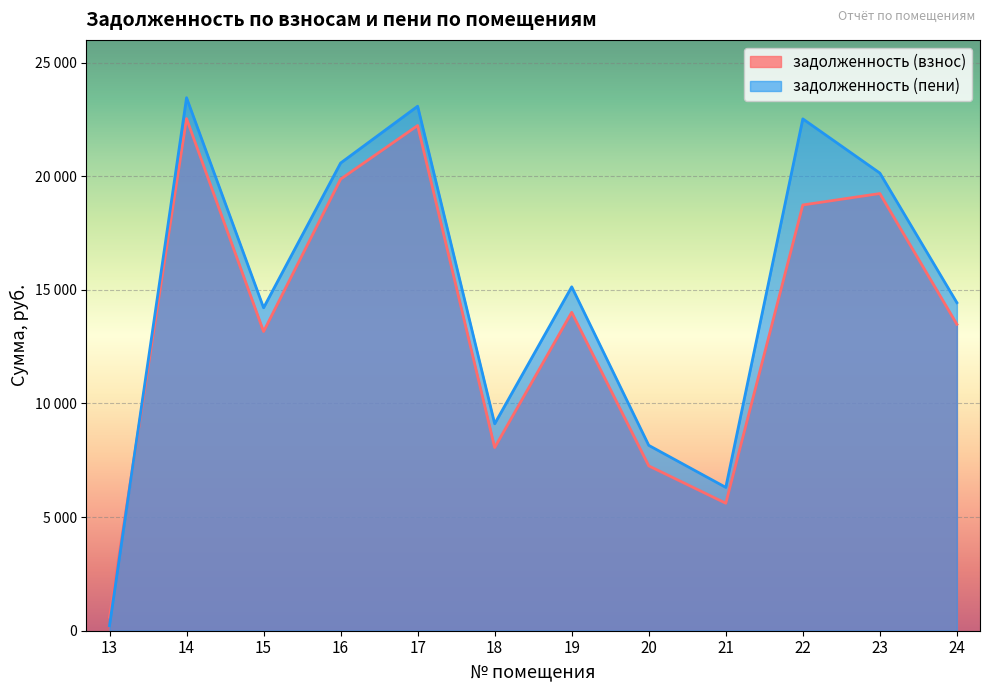

What is the spread (max minus min) of values at 18?

1045.2